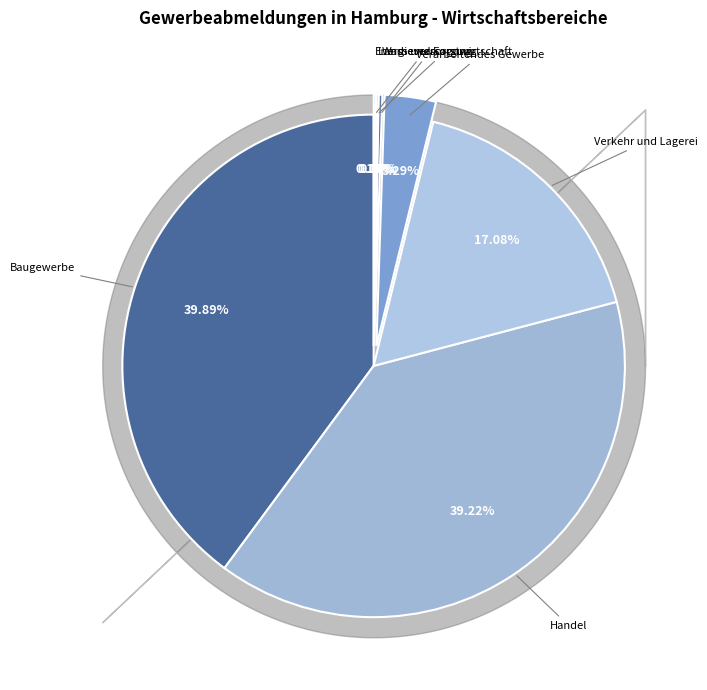

Approximately how many times larger is the value at Verkehr und Lagerei compared to Handel?

0.4